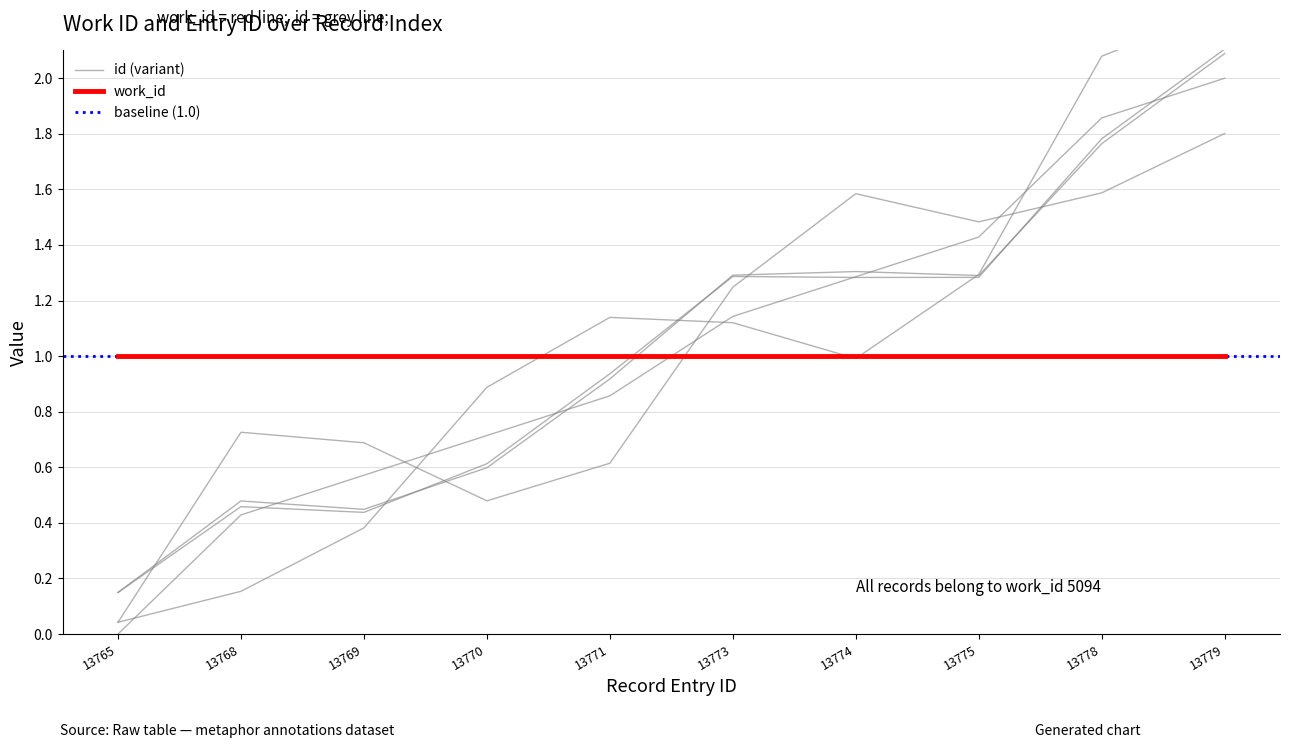

What value does the data have at 13773?

1.1